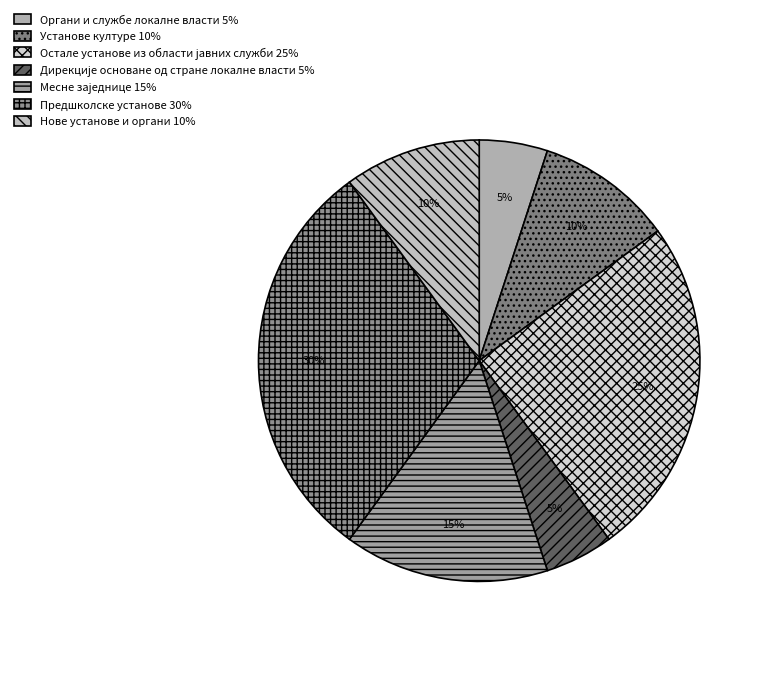

True or false: Месне заједнице accounts for 5% of the total.

False